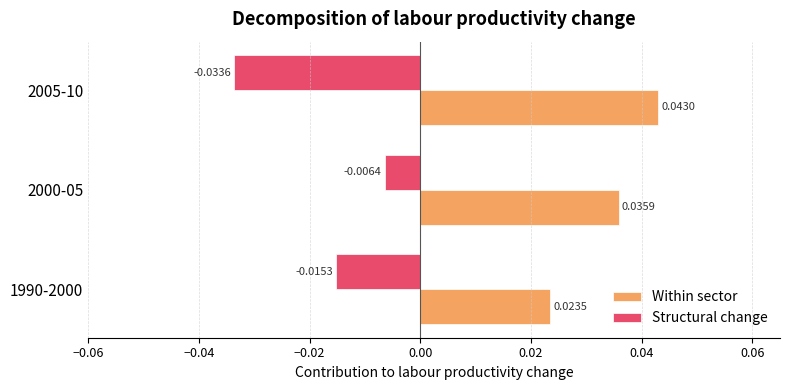

Between 2000-05 and 2005-10, which series saw the biggest shift?

Structural change